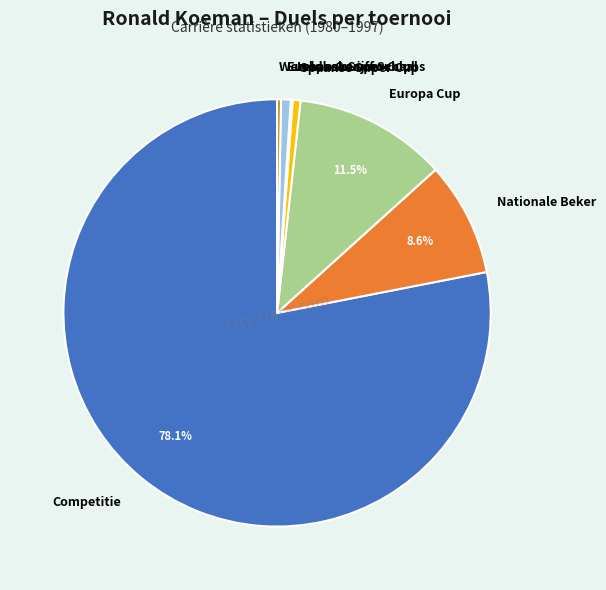

Is it true that Spaanse Super Cup is 13% of the pie?

False